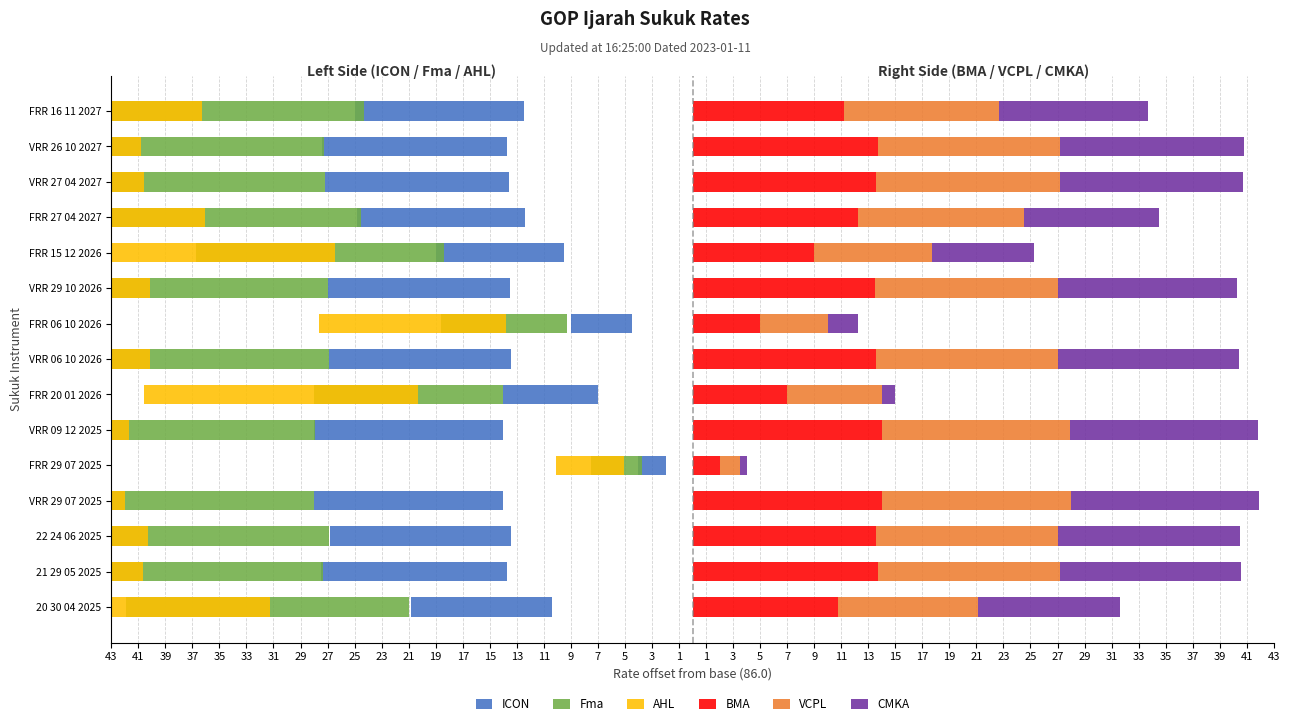

What is the value of the Fma bar at the 11th from the left?

-18.4